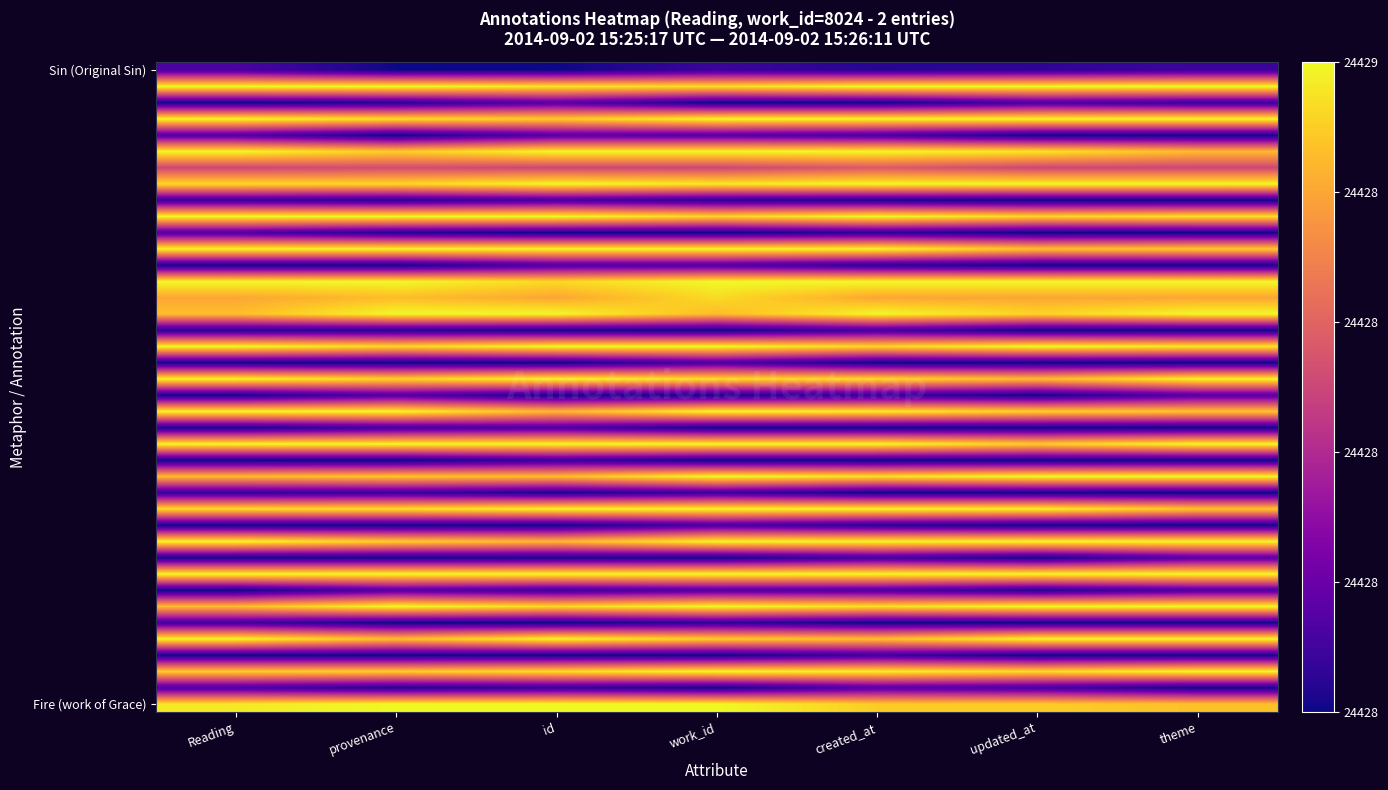

At how many categories does at least one series exceed 0?

7